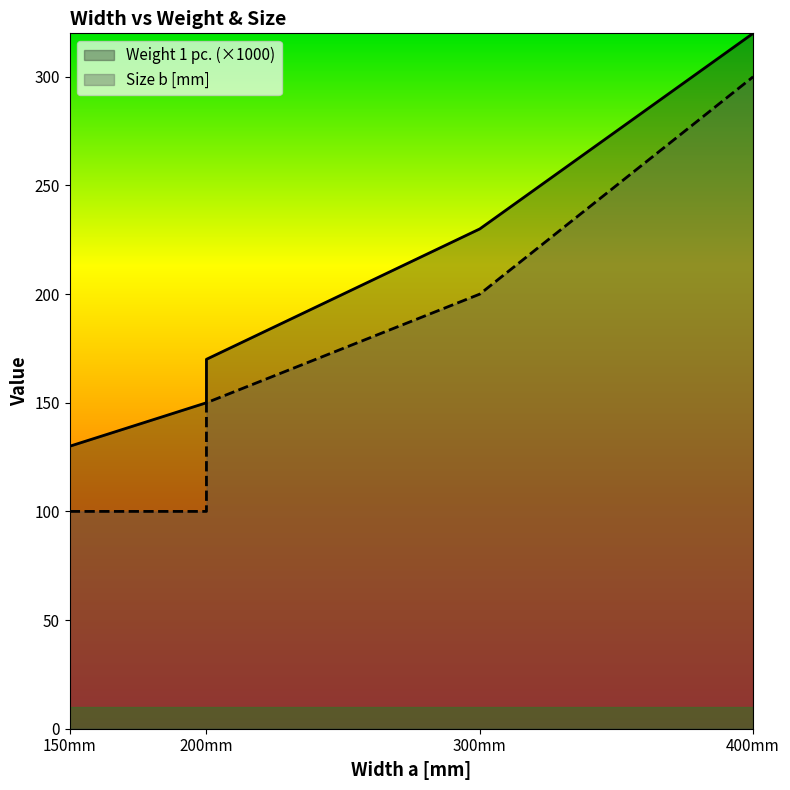

True or false: Size b [mm] and Weight 1 pc. intersect in this chart.

False